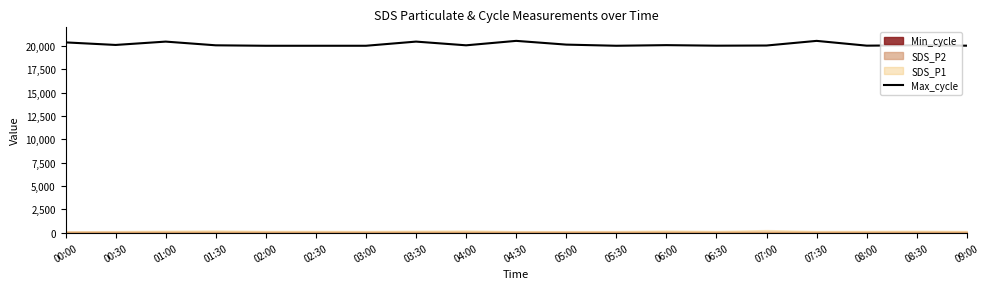

Count the number of categories in the chart.

19